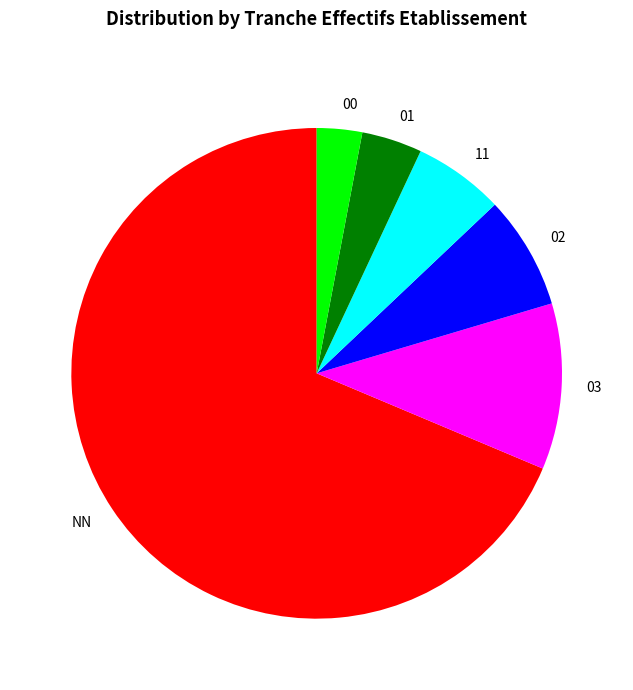

What is the smallest slice in the pie chart?

00